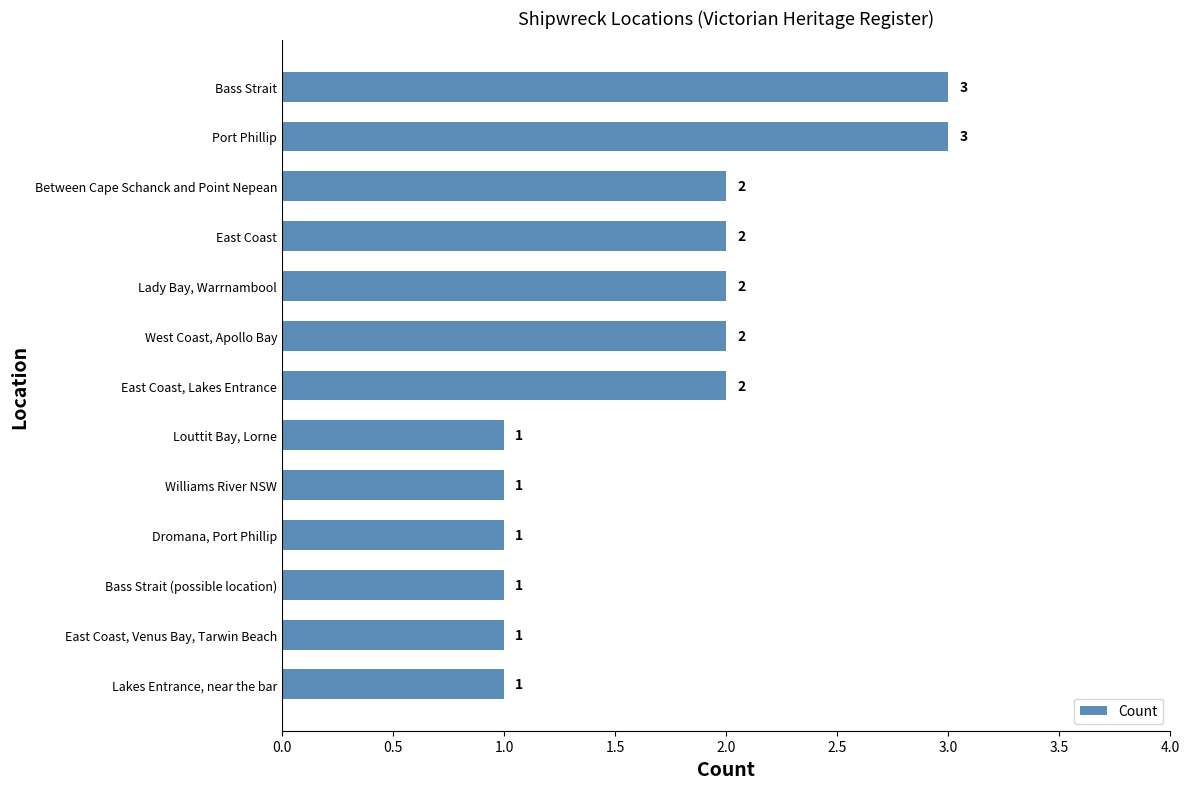

How many values are between 1 and 2?

11